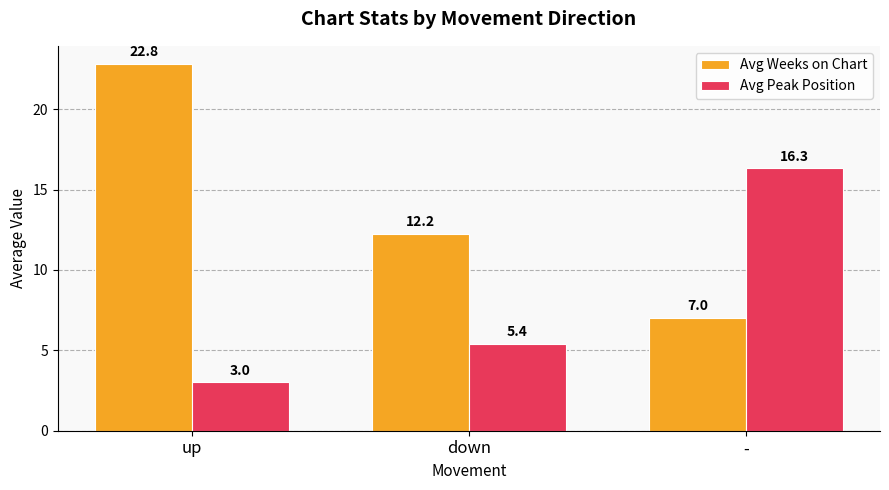

How many data points in Avg Peak Position are less than 5?

1